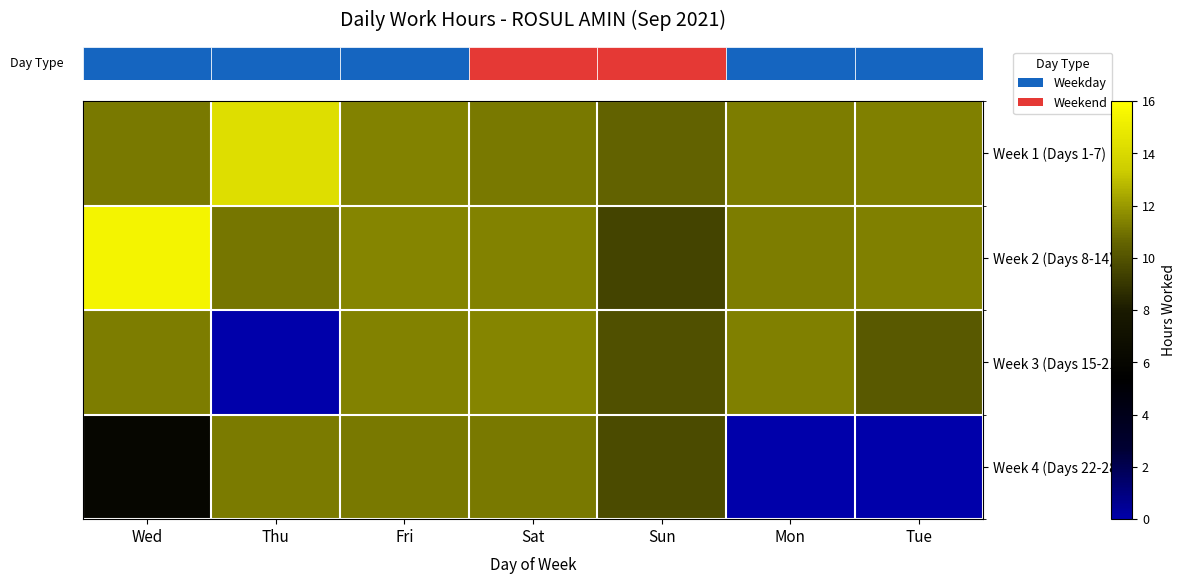

At which category is the sum across all series the highest?

Fri